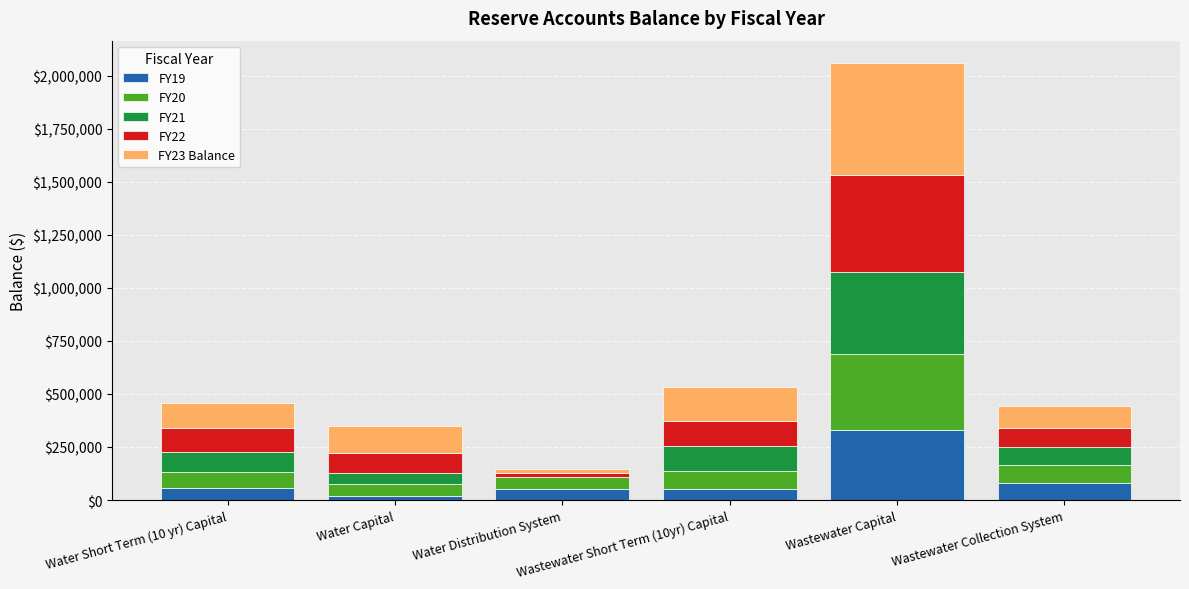

Where is FY21 nearest to the value 194028?

Wastewater Short Term (10yr) Capital